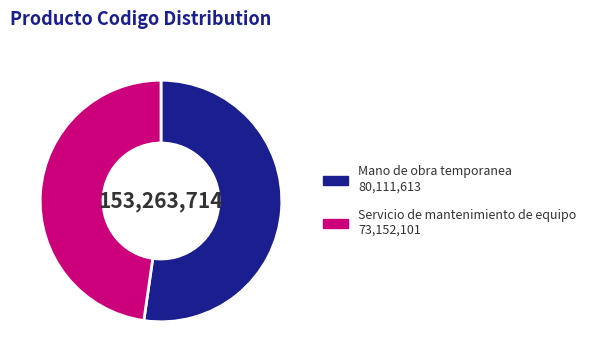

Approximately how many times larger is the value at Servicio de mantenimiento de equipo 73,152,101 compared to Mano de obra temporanea 80,111,613?

0.9